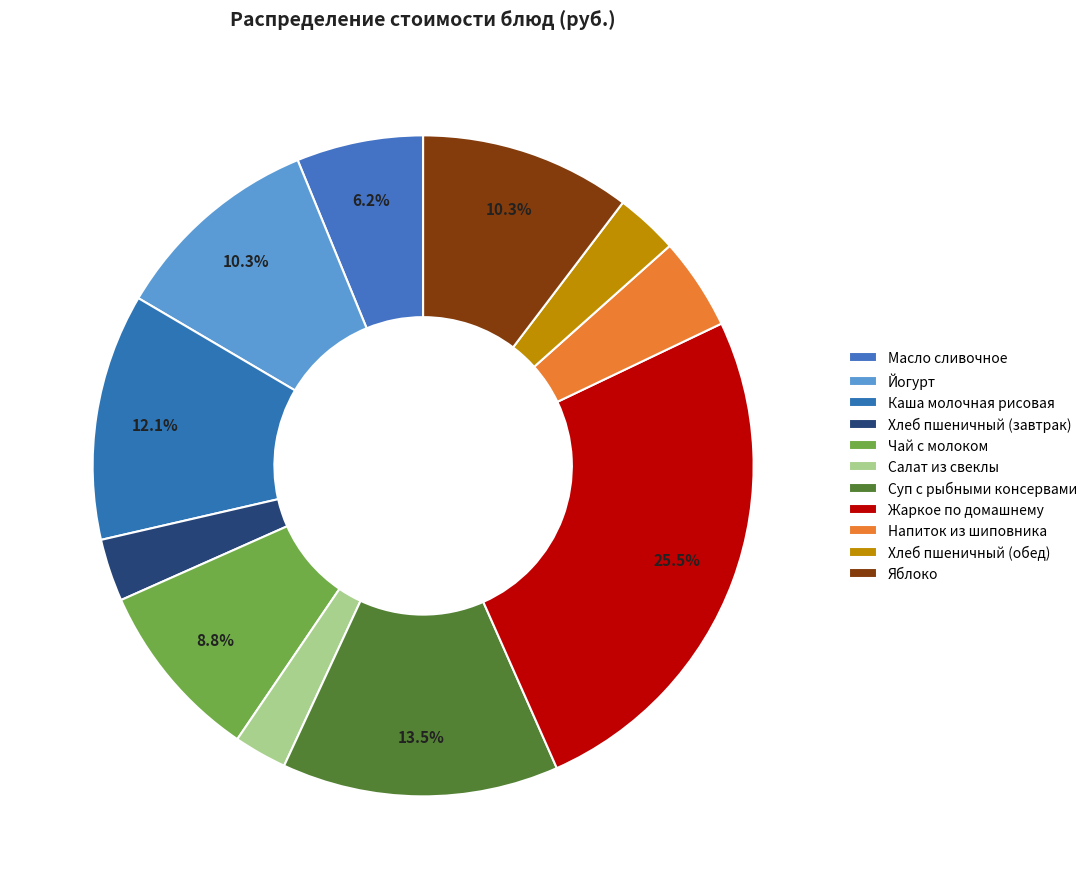

What percentage is the Салат из свеклы slice, to the nearest percent?

3%